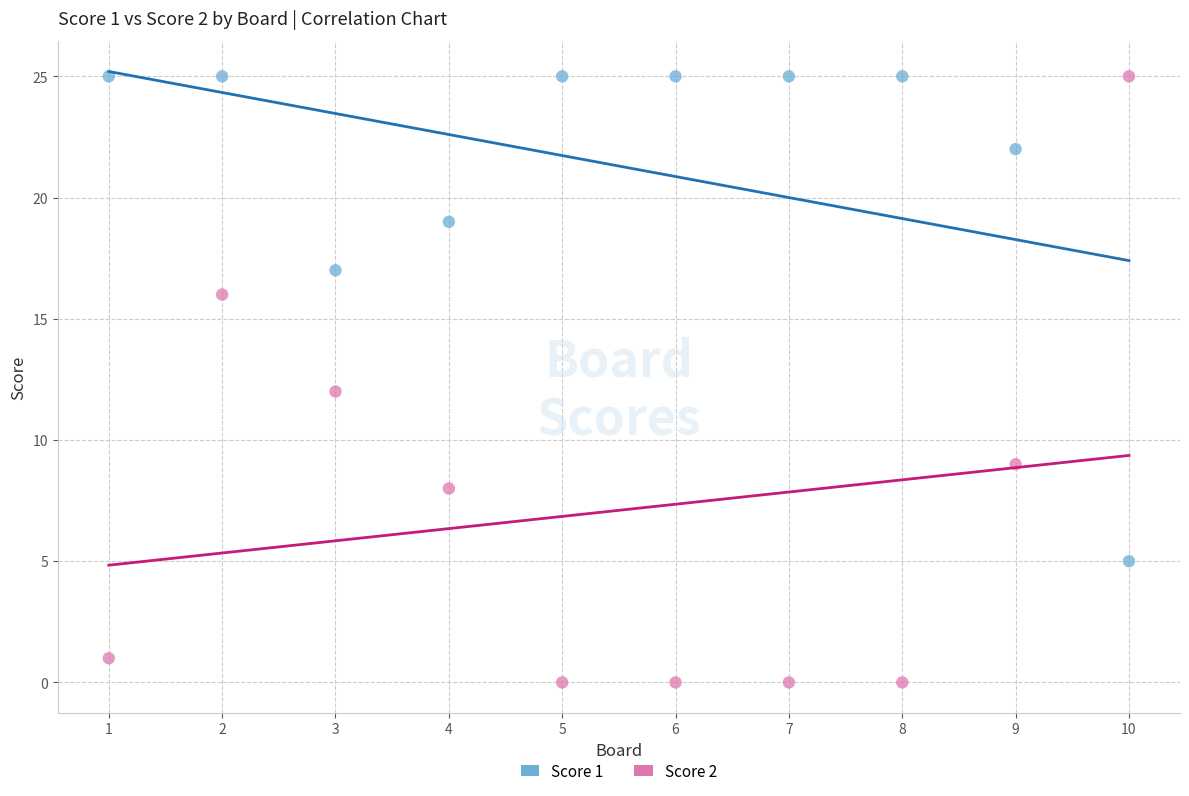

Across all data points, what is the range of X values (max minus min)?

9